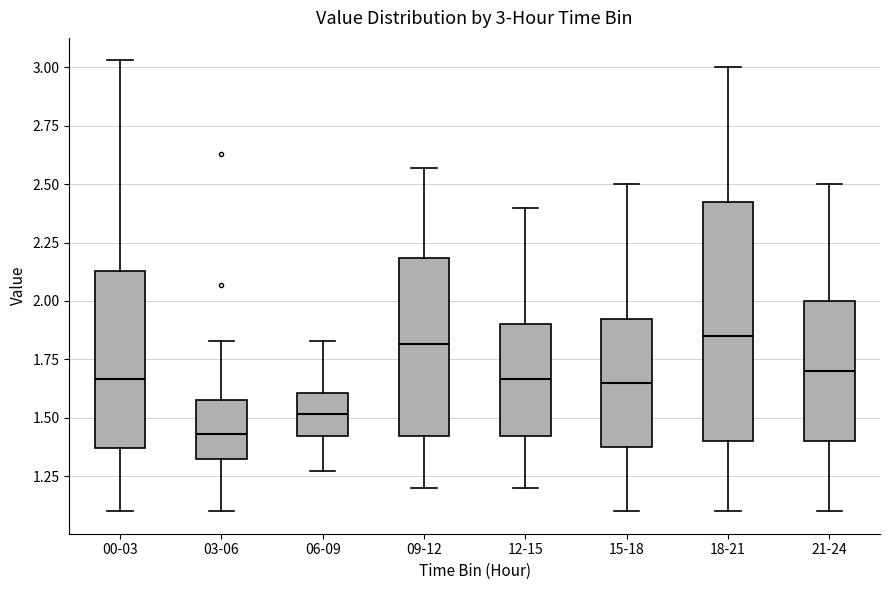

Which box's median line is the lowest?

03-06